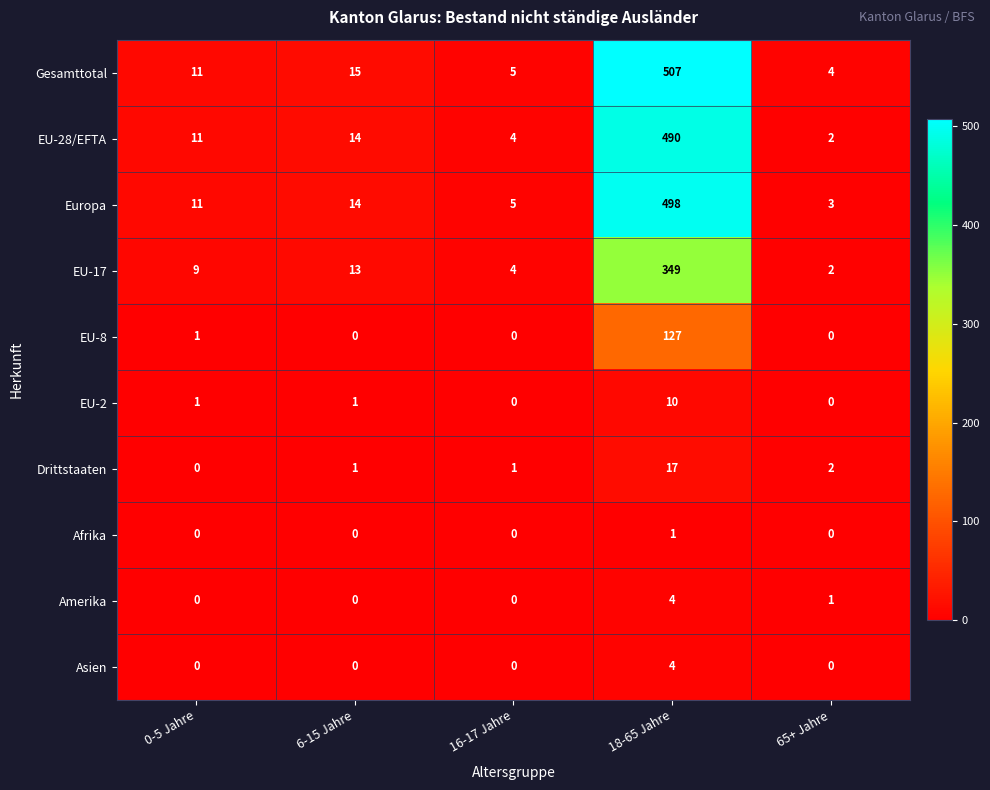

Is it true that EU-2 equals 2 at 6-15 Jahre?

False